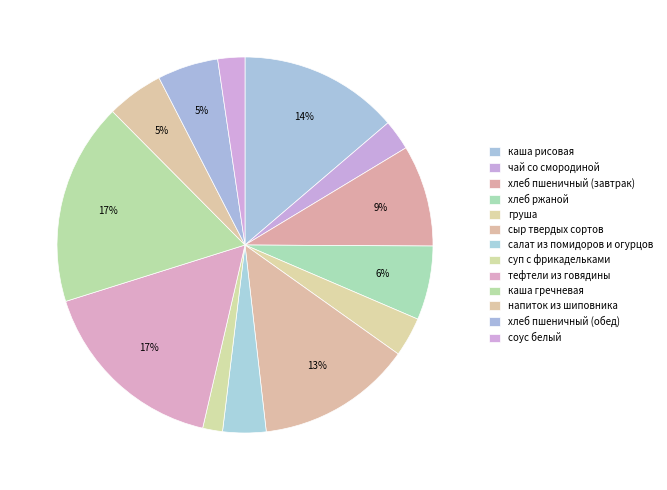

How many slices are in this pie chart?

13